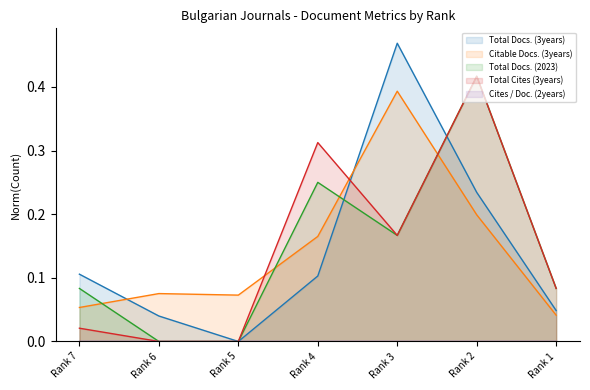

Which category has the lowest value in the Total Docs. (3years) series?

Rank 5